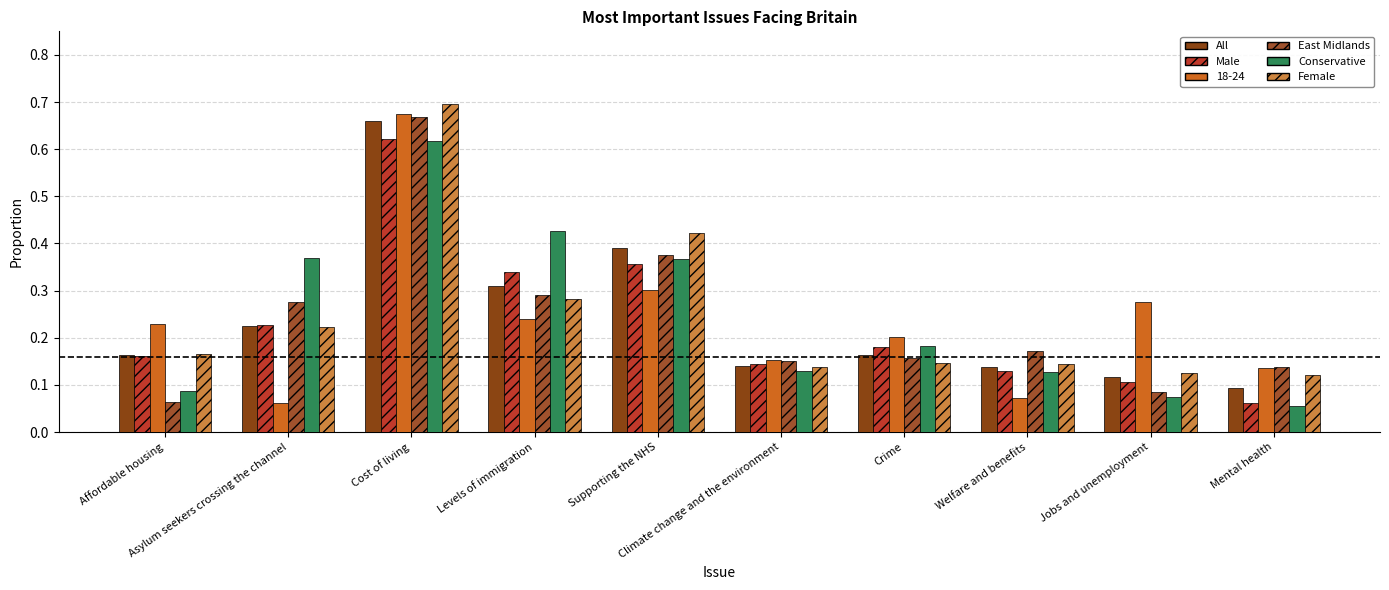

Between Jobs and unemployment and Climate change and the environment, which is larger?

Climate change and the environment